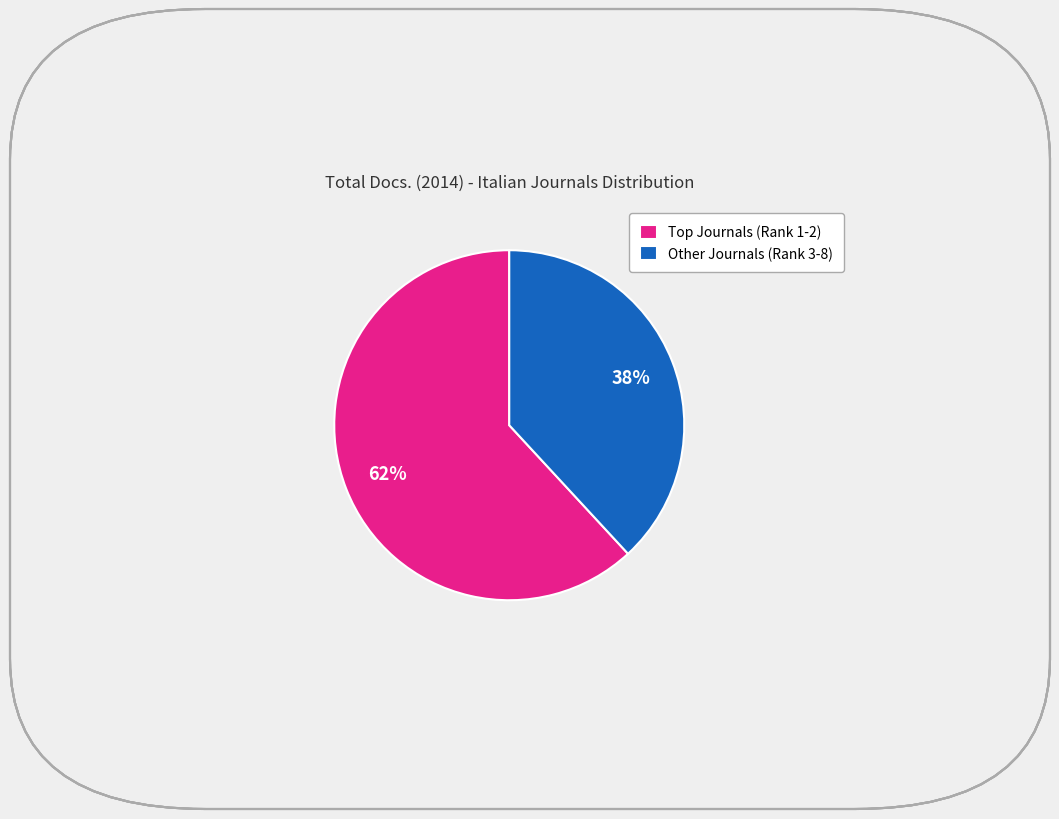

What is the majority slice?

Top Journals (Rank 1-2)